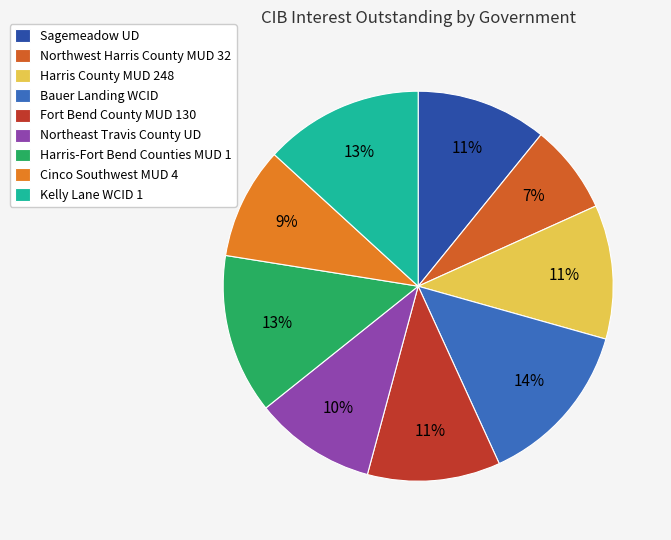

What is the ratio of the value at Northeast Travis County UD to the value at Harris County MUD 248?

0.9